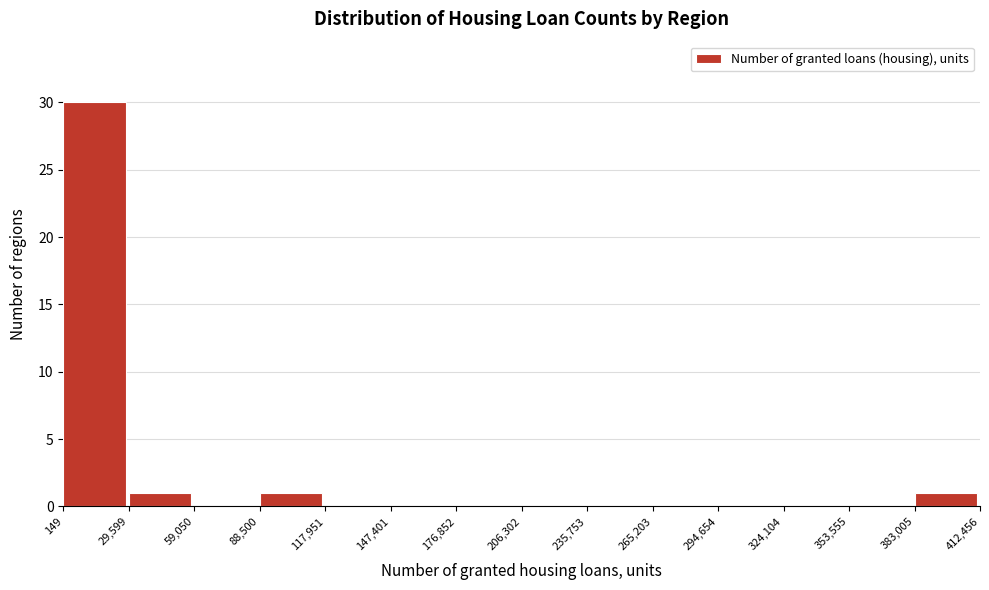

Reading left to right, list every bar in this chart as the range it spans on the x-axis followed by its height. The values are not printed on the chart, so give them approximately, as read against the axis.

149 to 29,599: 30
29,599 to 59,050: 1
59,050 to 88,500: 0
88,500 to 117,951: 1
117,951 to 147,401: 0
147,401 to 176,852: 0
176,852 to 206,302: 0
206,302 to 235,753: 0
235,753 to 265,203: 0
265,203 to 294,654: 0
294,654 to 324,104: 0
324,104 to 353,555: 0
353,555 to 383,005: 0
383,005 to 412,456: 1